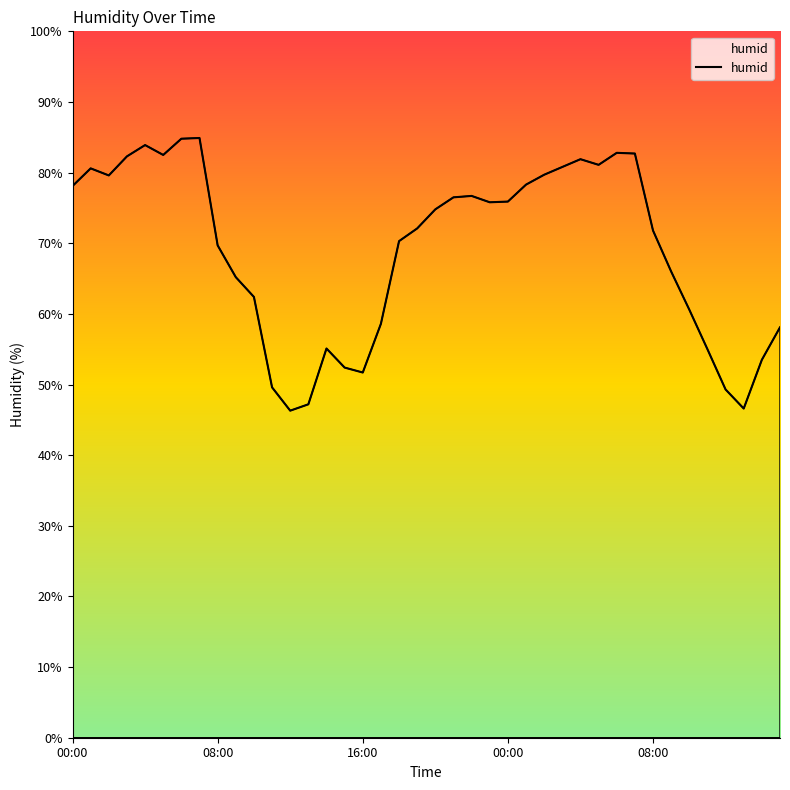

What is the approximate value at 00:00?

75.9